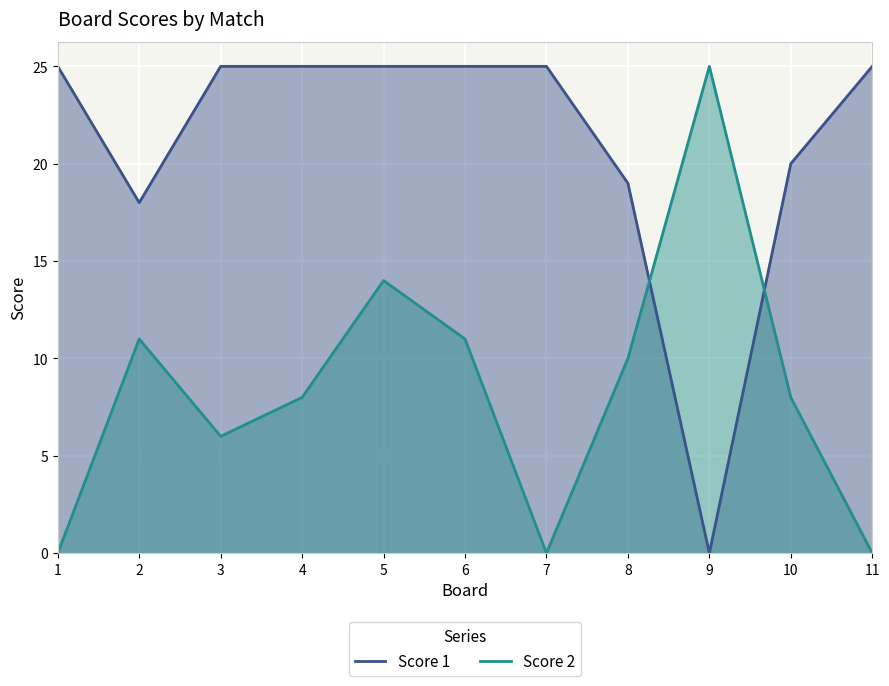

In Score 1, how many points are lower than both neighbors (excluding endpoints)?

2